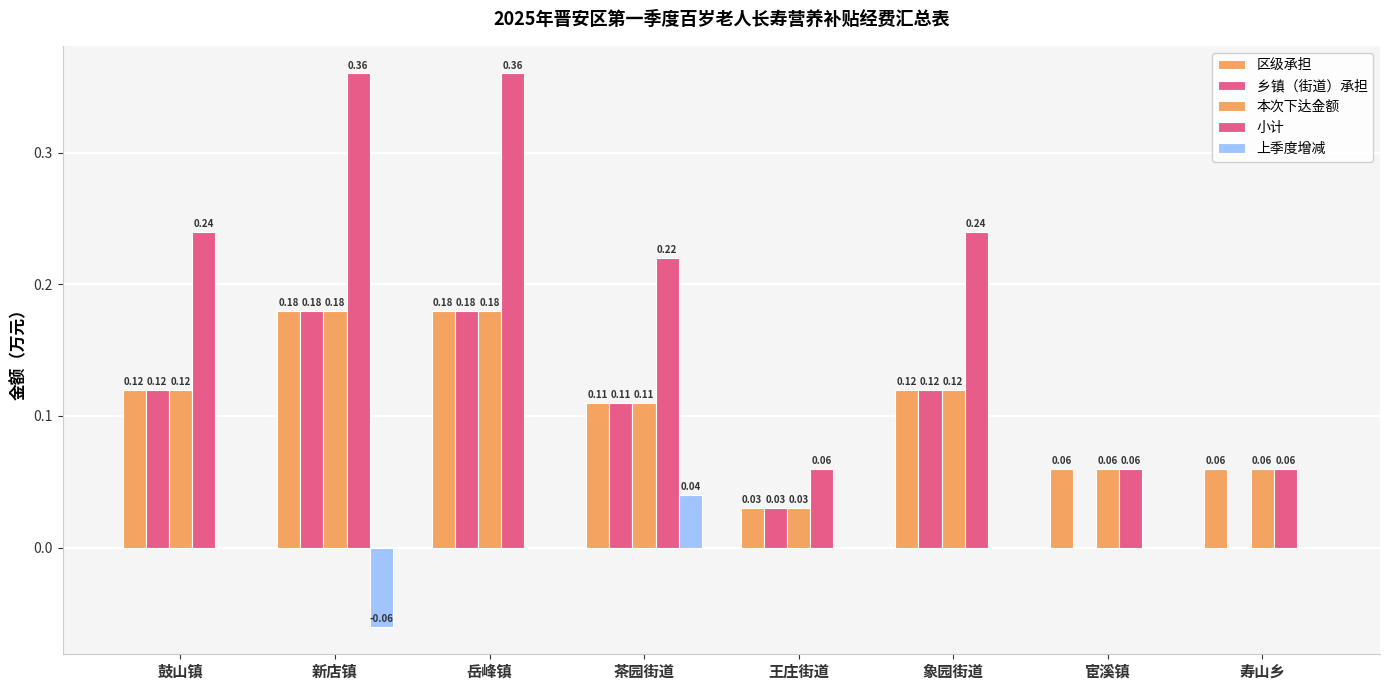

How many categories are shown in the chart?

8